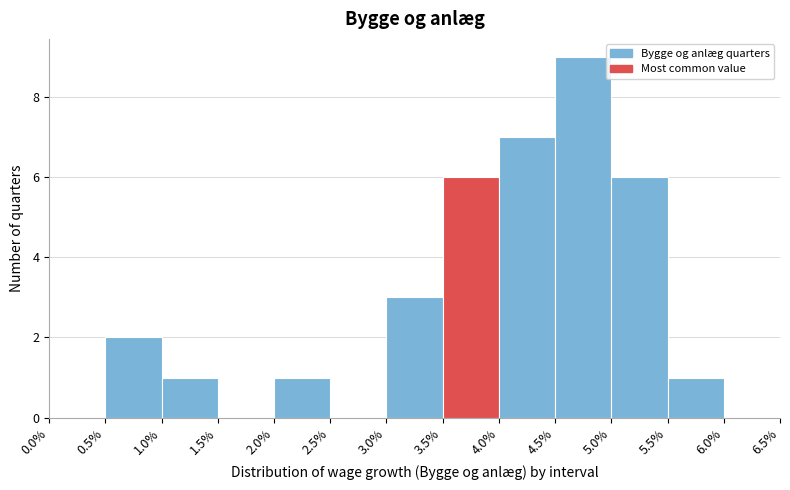

Reading left to right, list every bar in this chart as the range it spans on the x-axis followed by its height. The values are not printed on the chart, so give them approximately, as read against the axis.

0.0% to 0.5%: 0
0.5% to 1.0%: 2
1.0% to 1.5%: 1
1.5% to 2.0%: 0
2.0% to 2.5%: 1
2.5% to 3.0%: 0
3.0% to 3.5%: 3
3.5% to 4.0%: 6
4.0% to 4.5%: 7
4.5% to 5.0%: 9
5.0% to 5.5%: 6
5.5% to 6.0%: 1
6.0% to 6.5%: 0